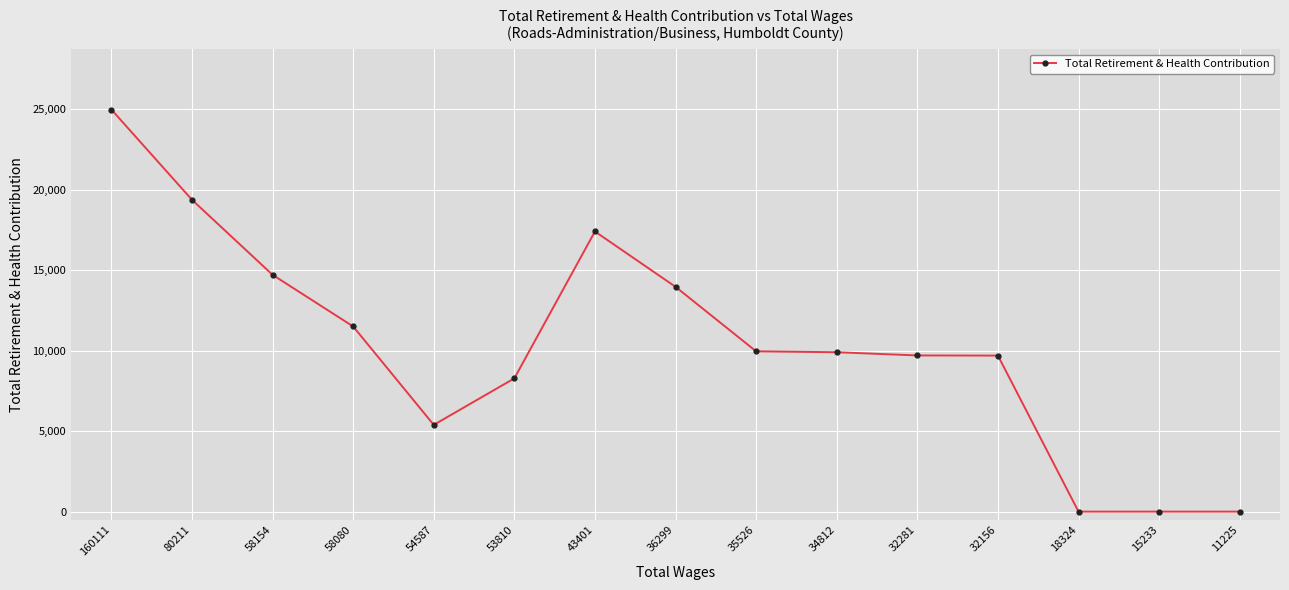

What is the greatest value displayed?

24976